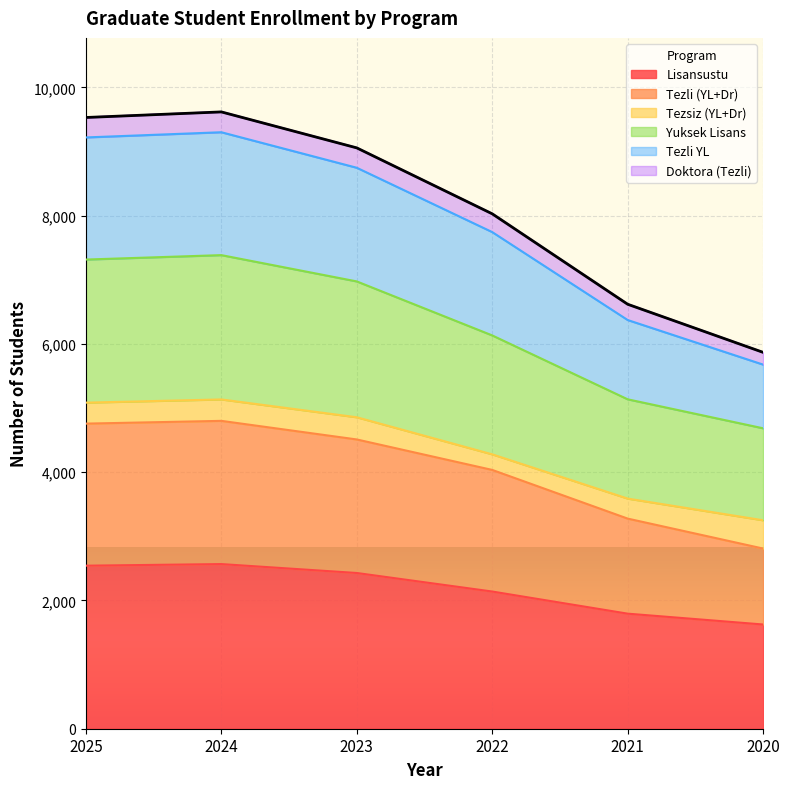

At how many categories does at least one series exceed 8692?

3